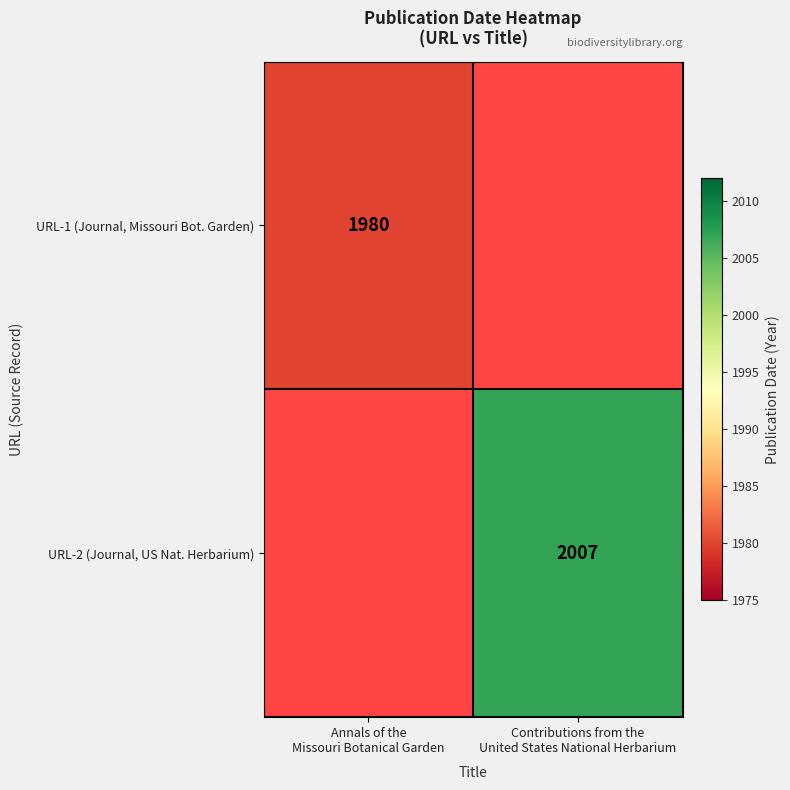

What is the approximate value of URL-1 (Journal, Missouri Bot. Garden) at Annals of the Missouri Botanical Garden?

1980.0